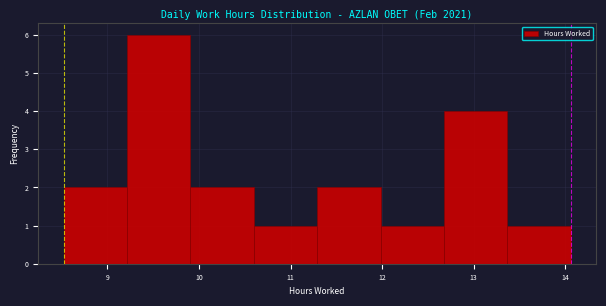

Over which range of the x-axis is the bar tallest?

9.2 to 9.9